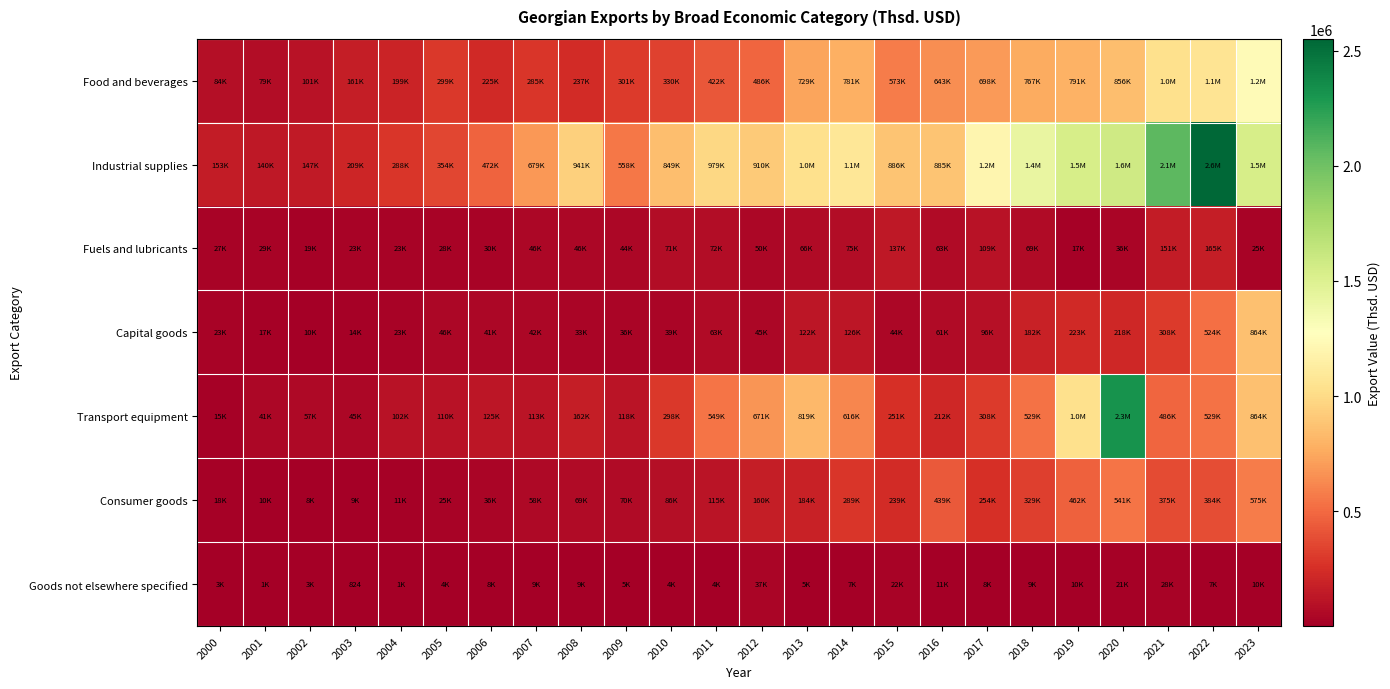

The Food and beverages series shows 285468.7 at 2007. True or false?

True